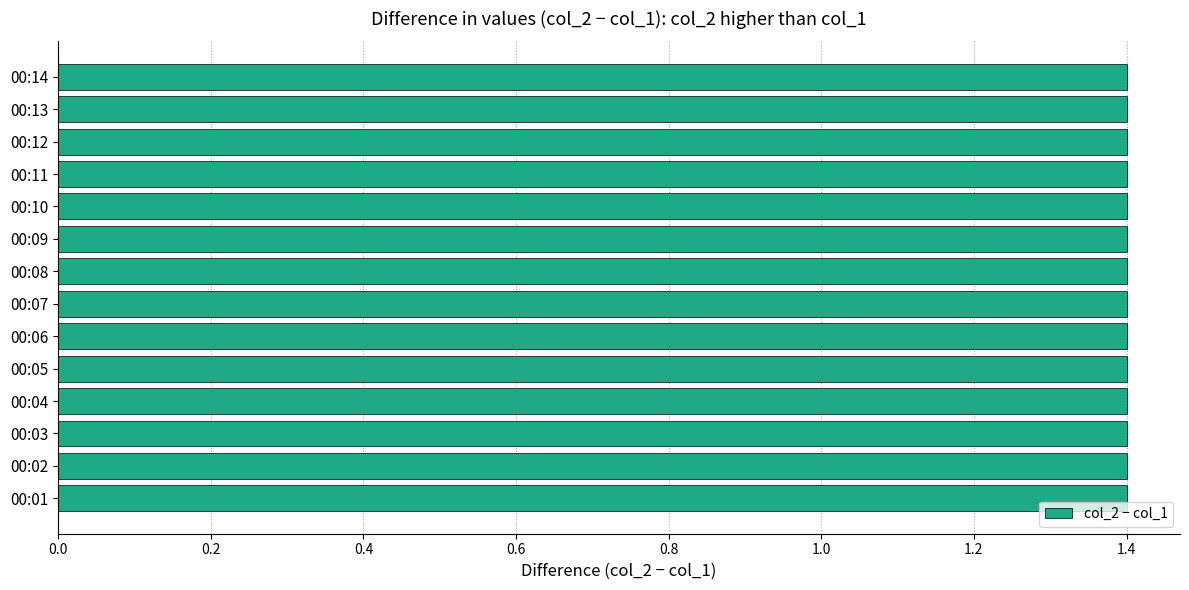

List the series in order of their overall mean, lowest first.

col_1, col_2